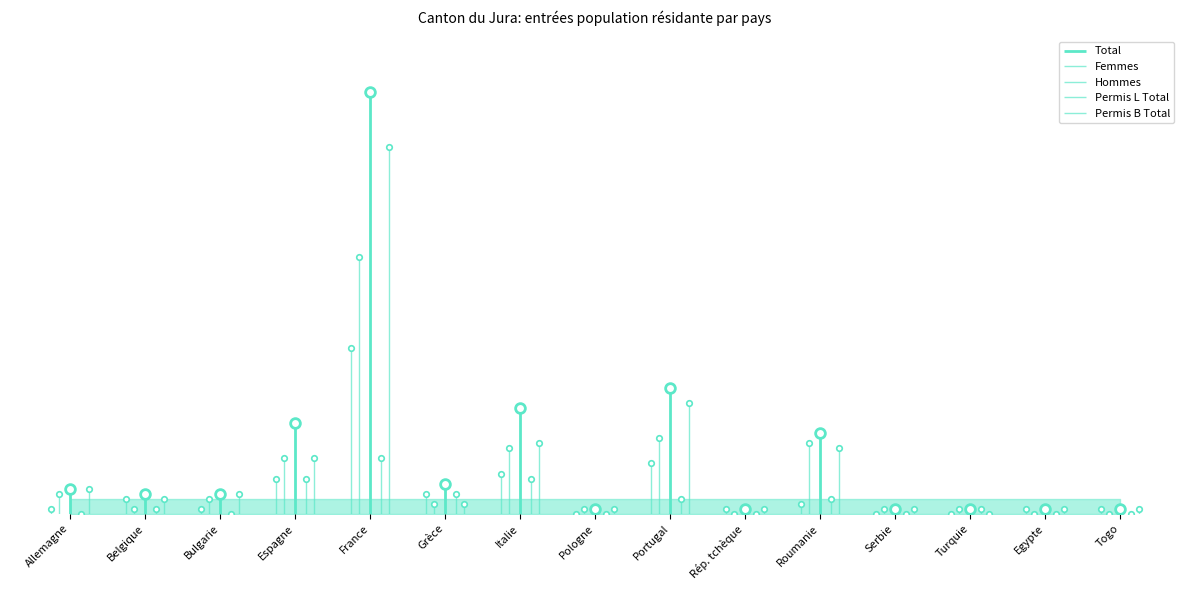

True or false: Hommes and Total cross at least once.

False